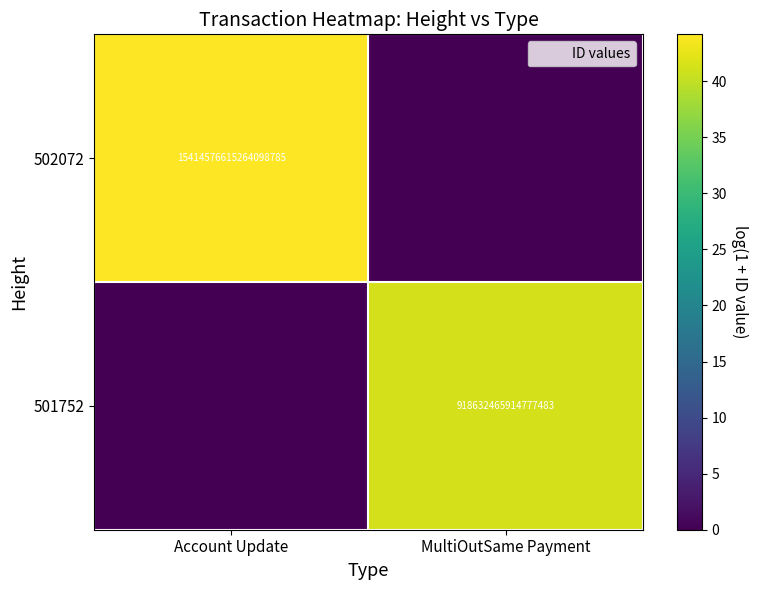

Which series has the largest range (max minus min)?

502072